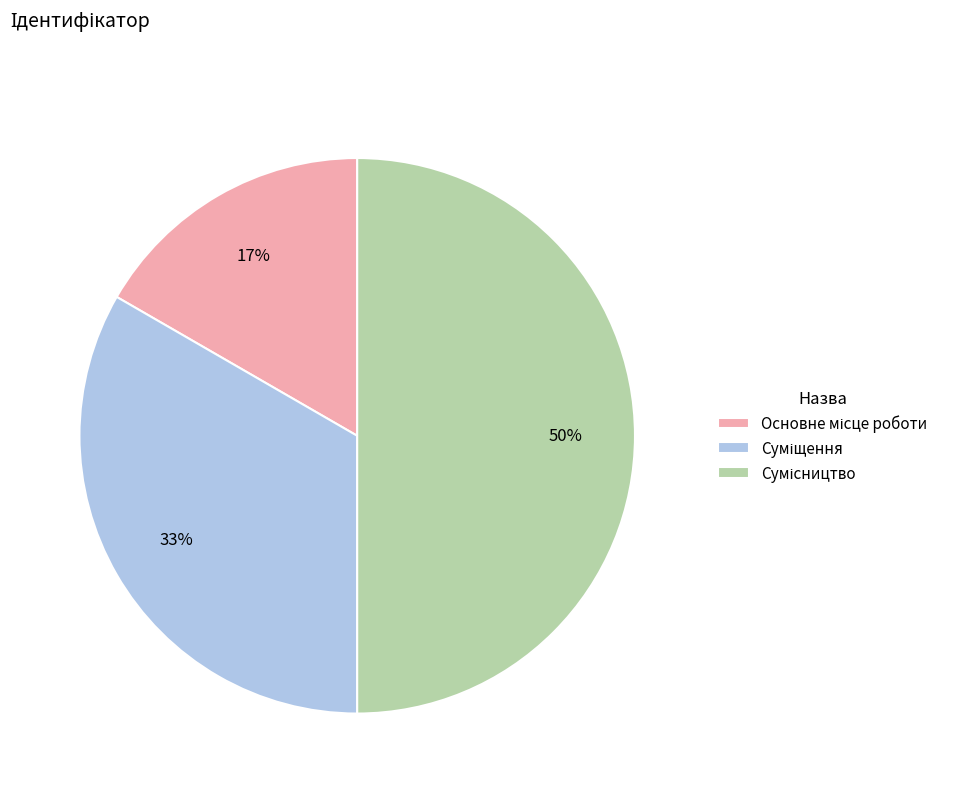

To the nearest percent, what is the difference between the largest and smallest slice percentages?

33%